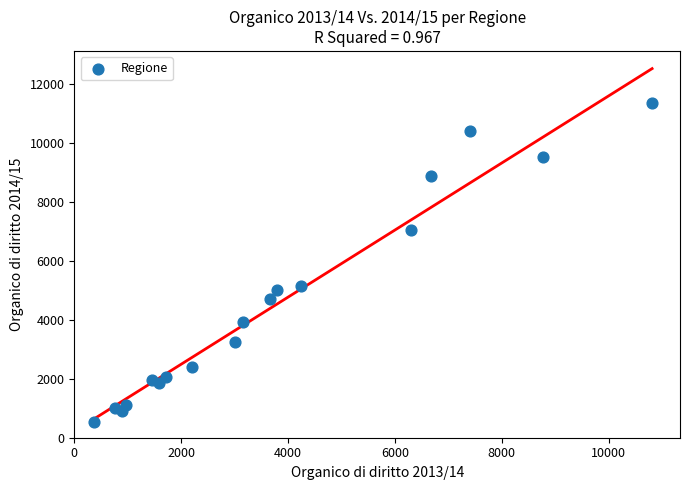

What is the range of Y values (max minus min)?

10830